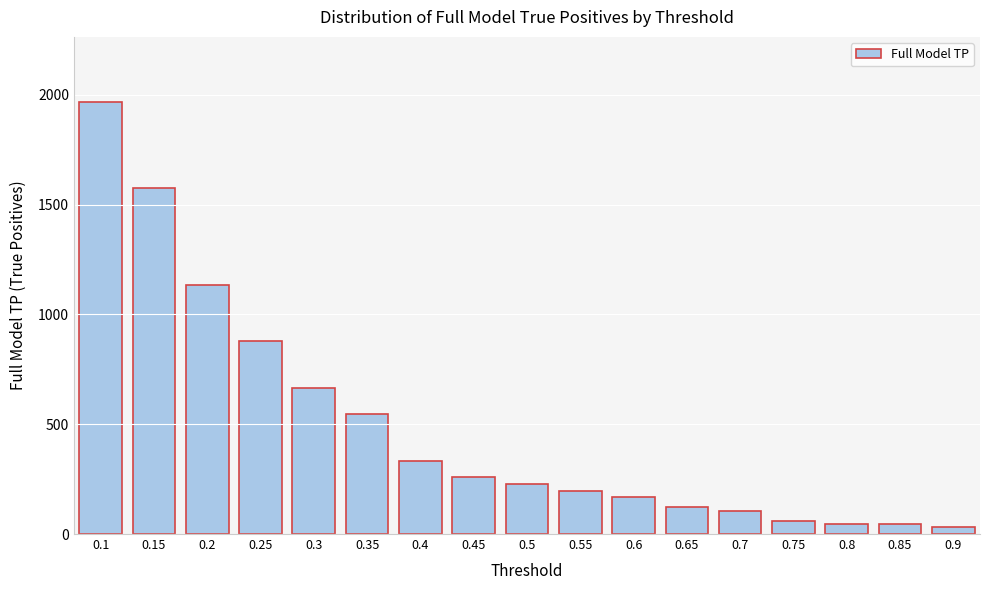

Reading right to left, what are all the values shown in this chart?

30.3	45.4	45.4	60.6	106.0	121.1	166.5	196.8	227.1	257.3	333.0	545.0	666.1	878.0	1135.3	1574.3	1967.9